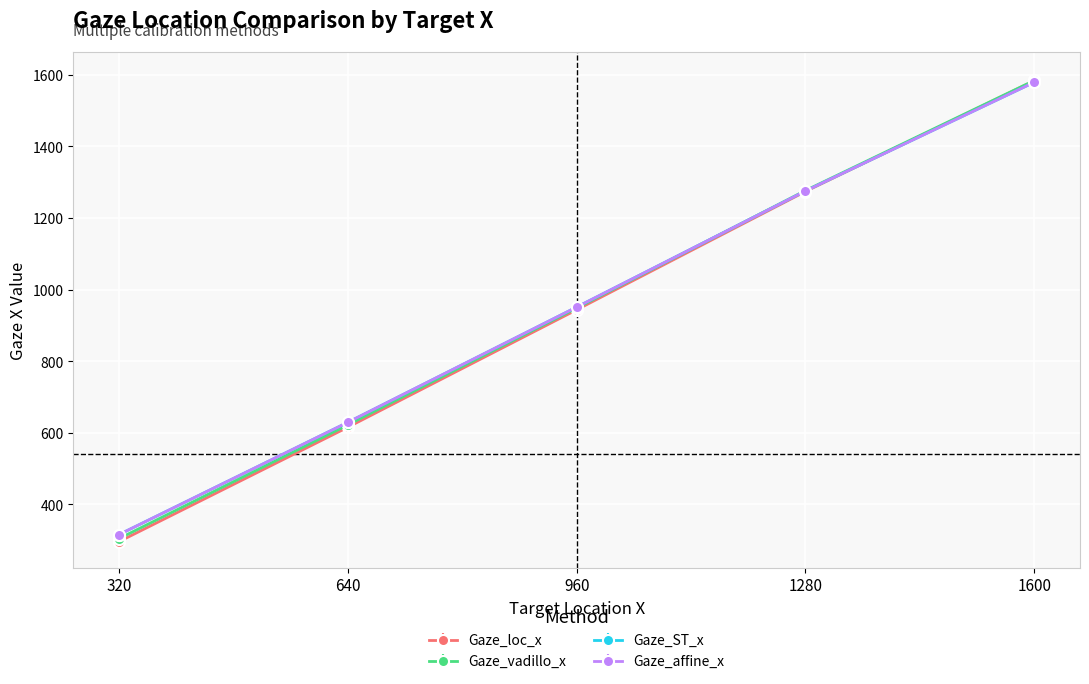

Is it true that Gaze_ST_x equals 1579.2 at 1600?

True